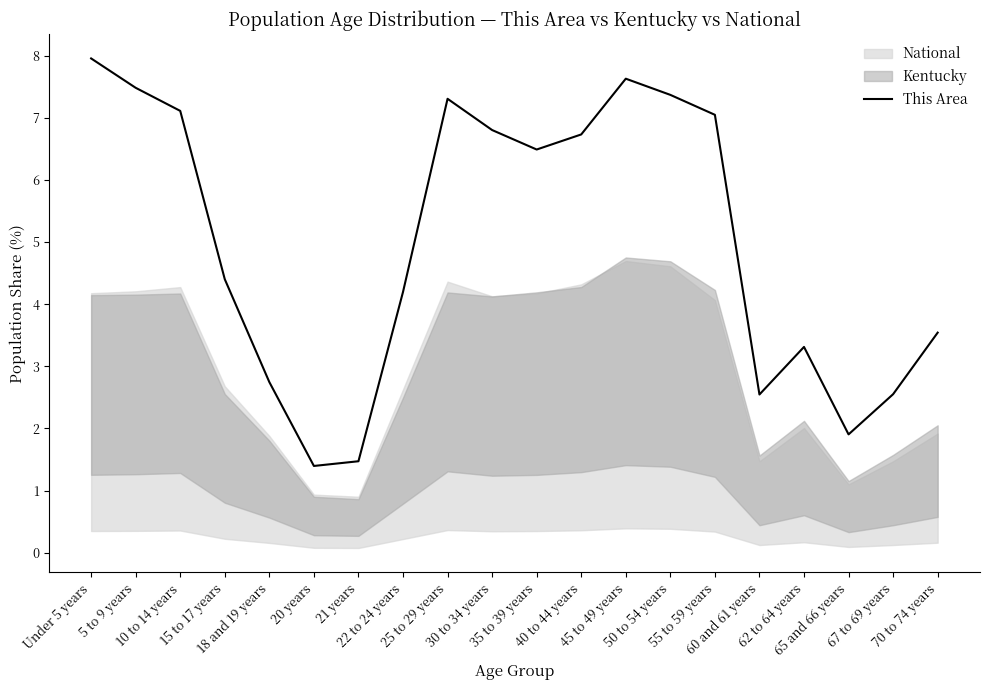

What position from the right is 10 to 14 years?

18